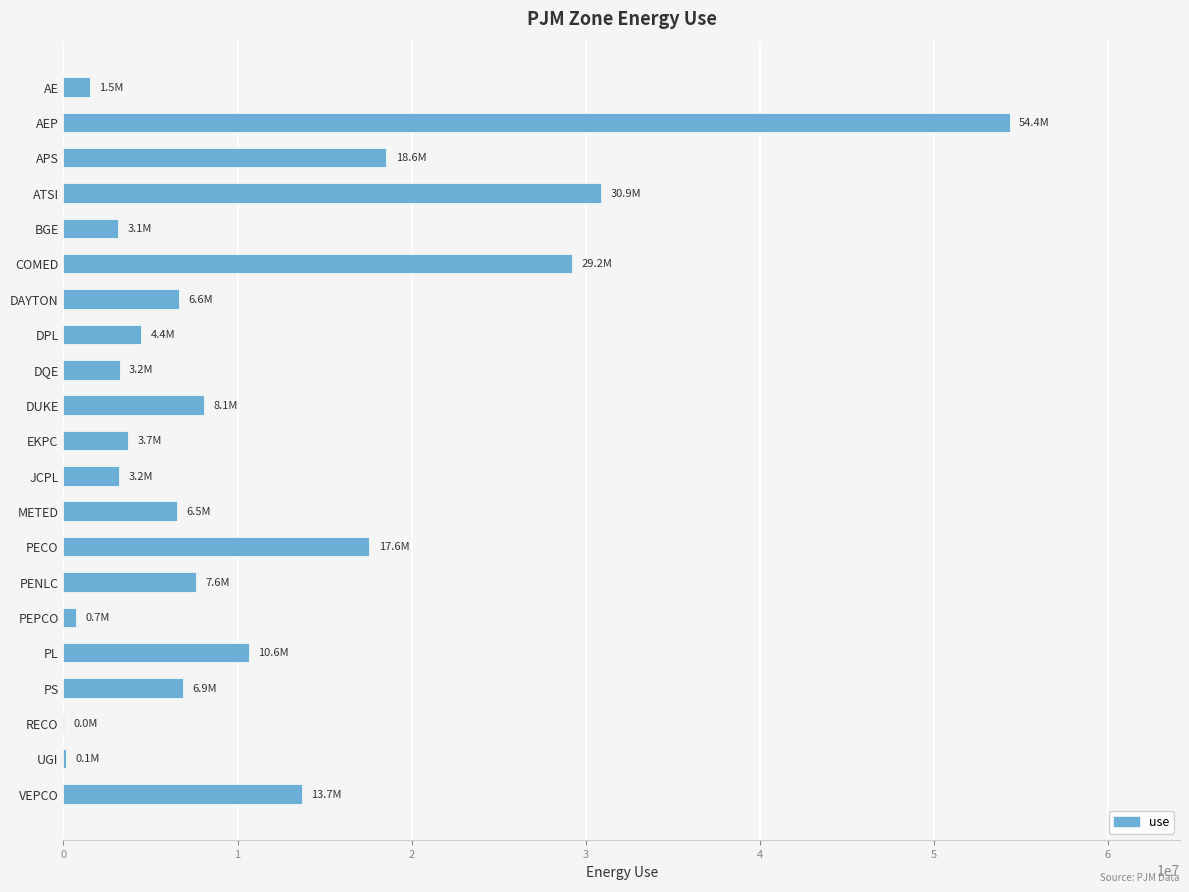

Are the bars grouped side by side (vs. stacked)?

No